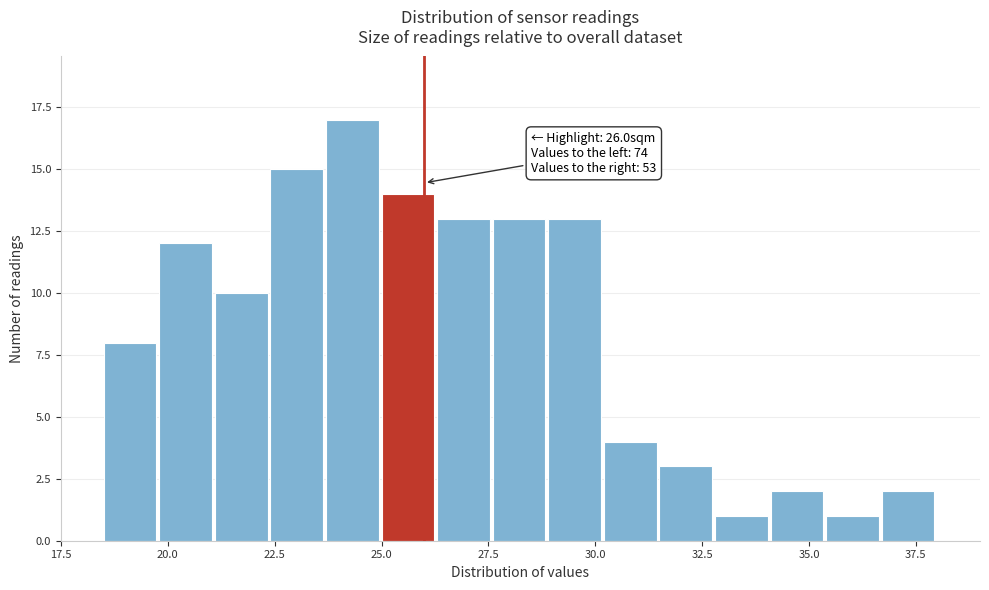

Around what value on the x-axis is the tallest bar? Give the approximate position of its centre, as read against the axis.

24.5